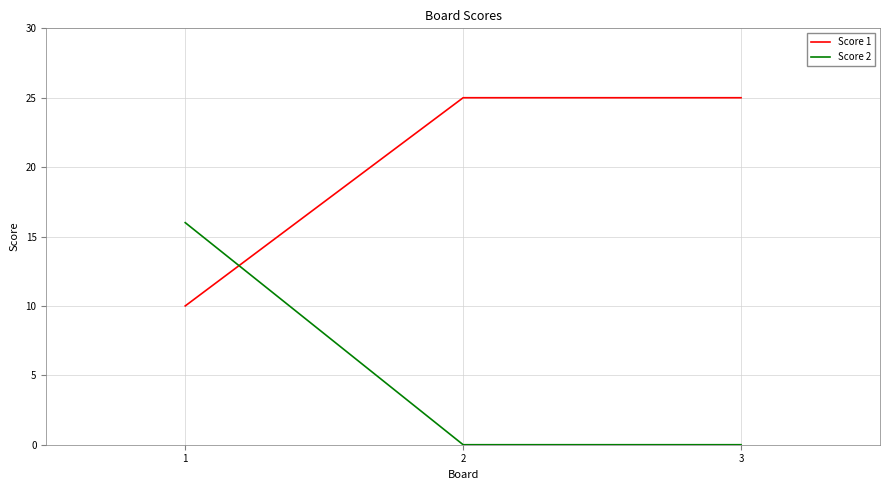

What is the sum of all Score 2 values?

16